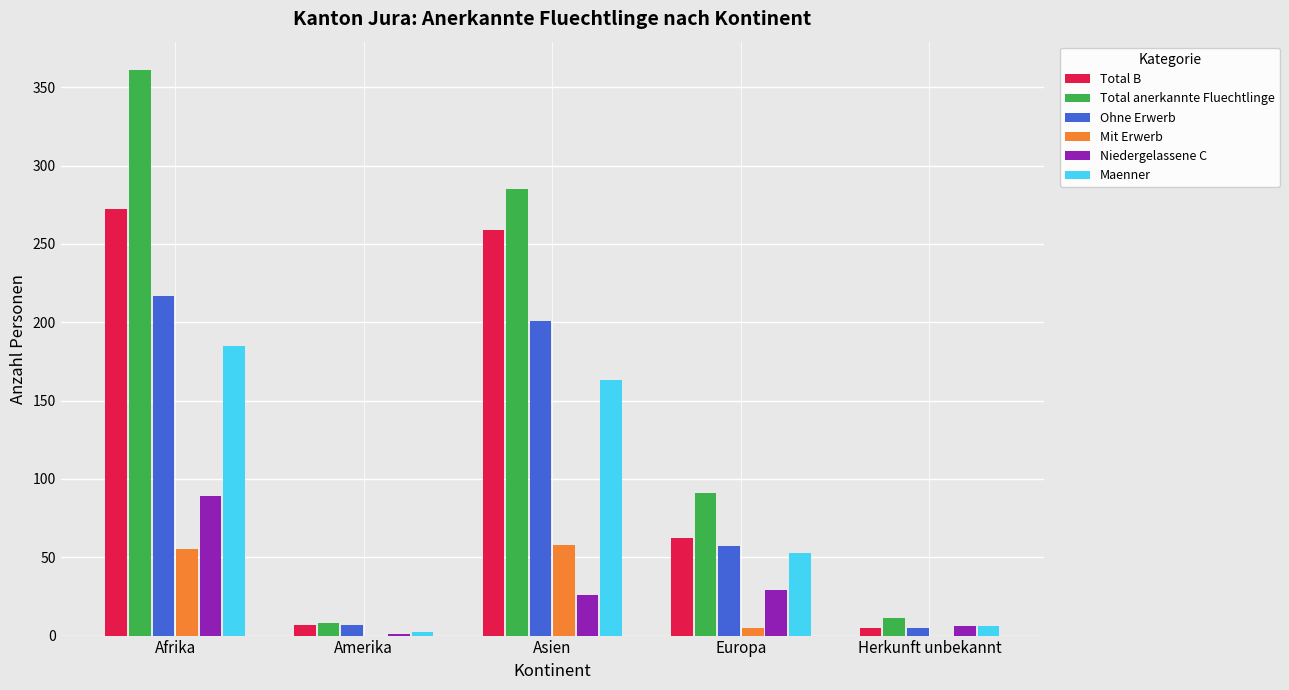

The Ohne Erwerb series shows 217 at Afrika. True or false?

True